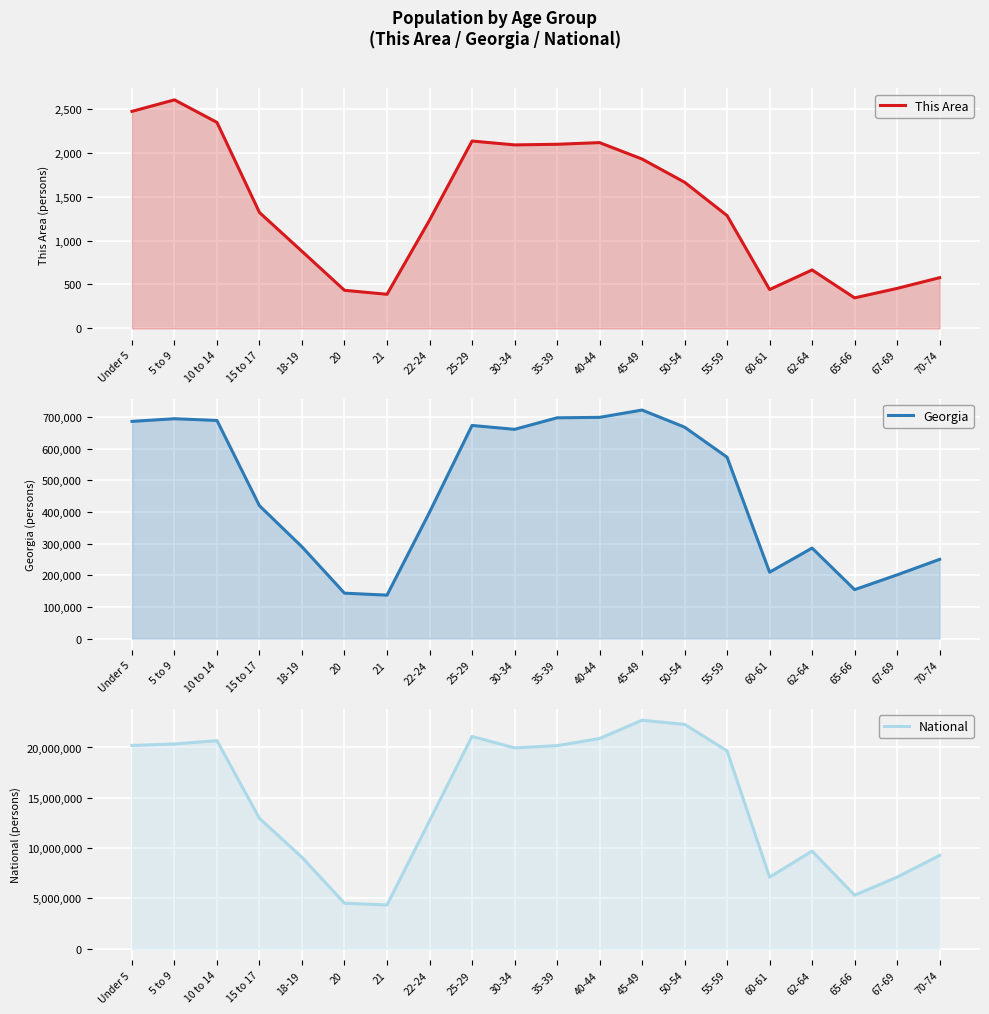

Which series has the largest range (max minus min)?

National